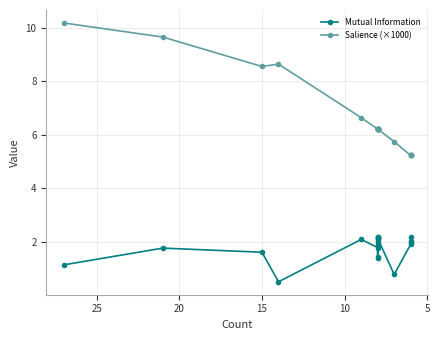

Count the number of data series in this chart.

2